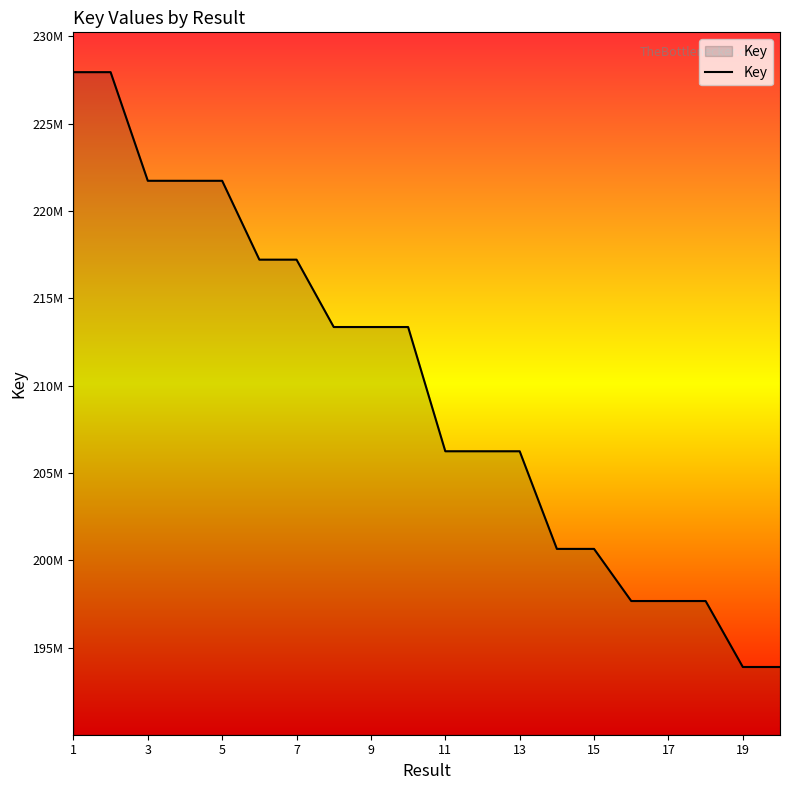

Reading left to right, what are all the values shown in this chart?

227949906	227950408	221730279	221729717	221729799	217214811	217214773	213358018	213357712	213357828	206245227	206244918	206244956	200653959	200653921	197669998	197670075	197669957	193893163	193892819